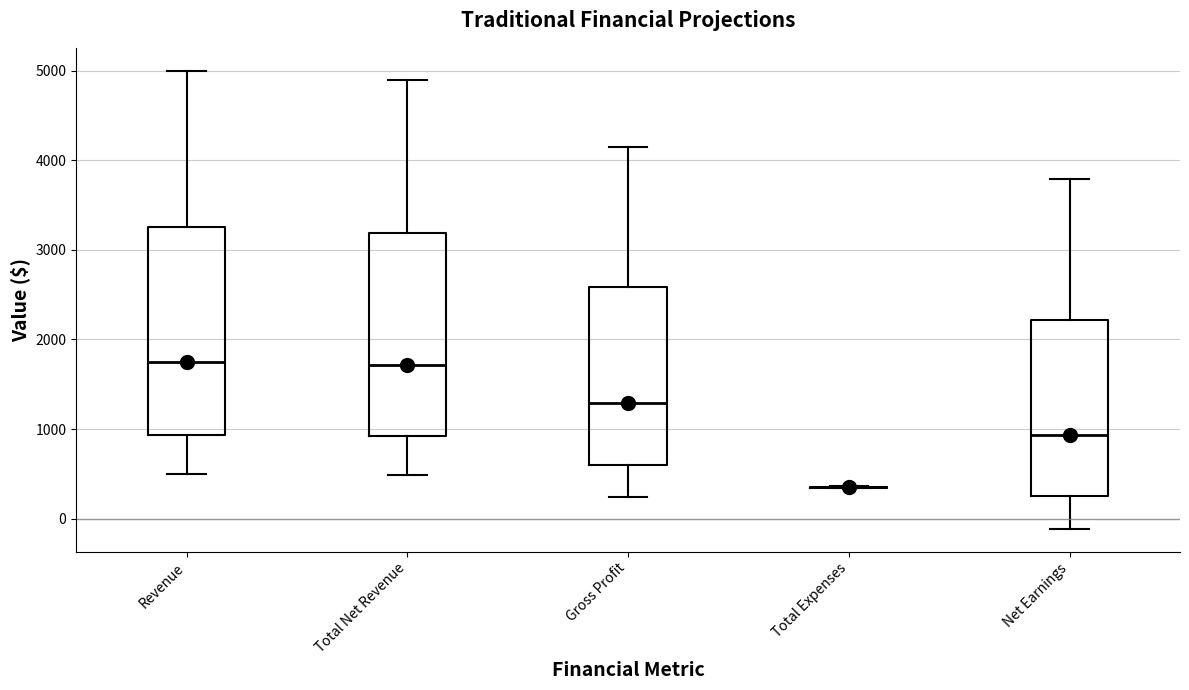

Reading left to right, transcribe this box plot: for each box, give where its median line is, the range the box spans, and where its two whiskers end, as read against the y-axis. The values are not printed on the chart, so give them approximately, as read against the axis.

Revenue: median 1800, box 900 to 3300, whiskers 500 to 5000
Total Net Revenue: median 1700, box 900 to 3200, whiskers 500 to 4900
Gross Profit: median 1300, box 600 to 2600, whiskers 200 to 4200
Total Expenses: box collapsed to a line at 300, whiskers 300 to 400
Net Earnings: median 900, box 300 to 2200, whiskers -100 to 3800